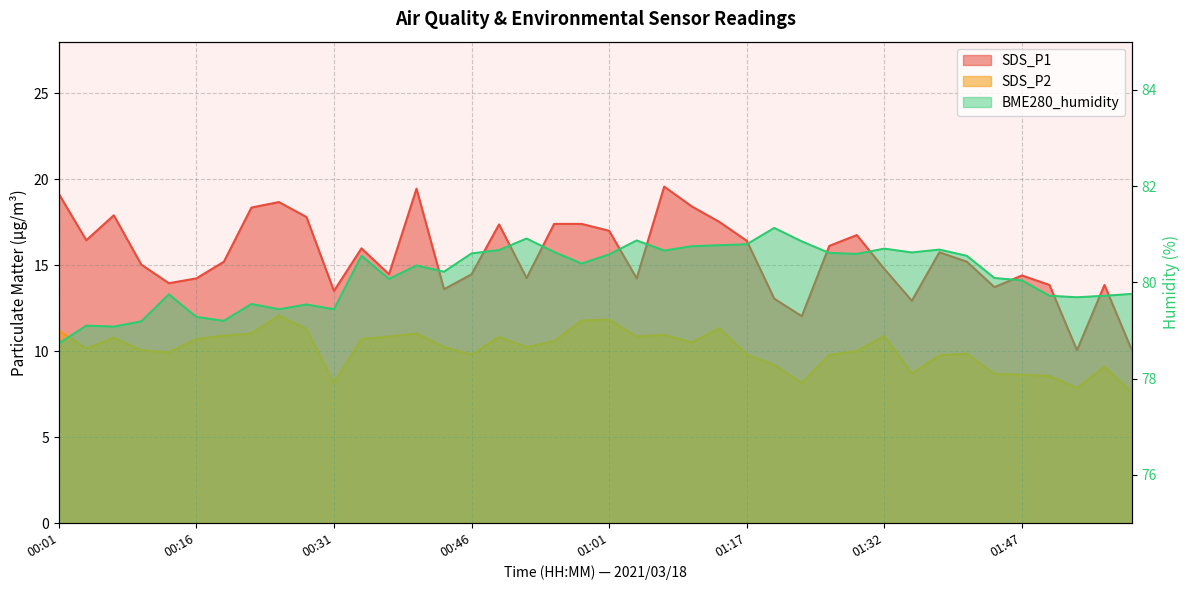

Which category has the lowest value across all series?

01:59